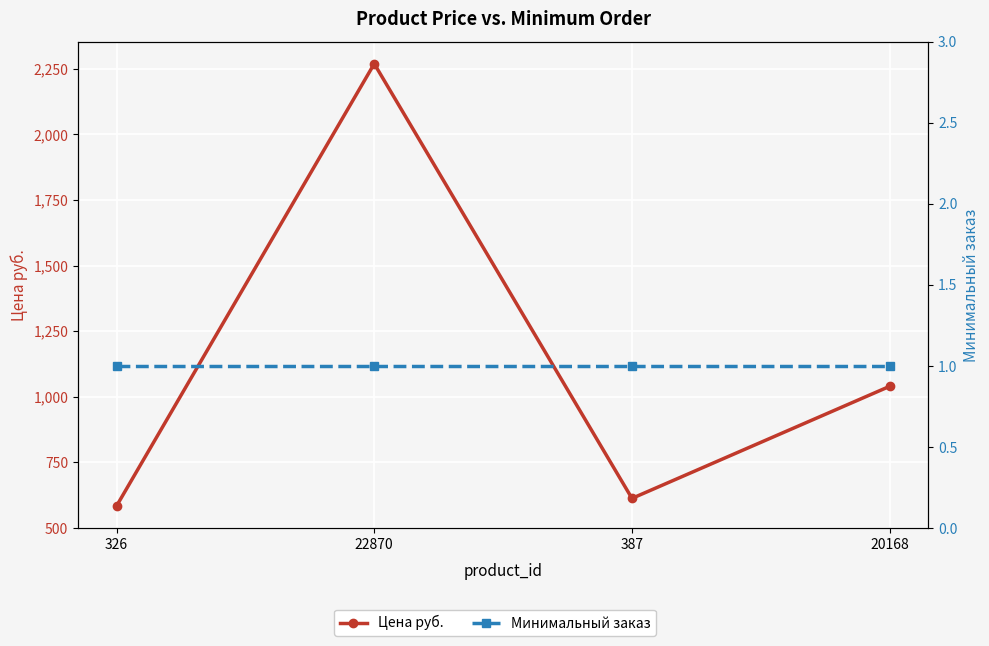

Between 326 and 22870, which series saw the biggest shift?

Цена руб.